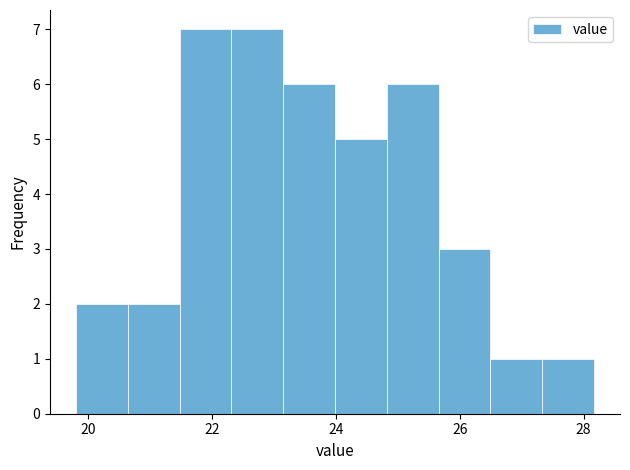

Reading left to right, list every bar in this chart as the range it spans on the x-axis followed by its height. Neither the bar edges nor the heights are printed on the chart, so give them approximately, as read against the axes.

19.8 to 20.6: 2
20.6 to 21.4: 2
21.4 to 22.4: 7
22.4 to 23.2: 7
23.2 to 24.0: 6
24.0 to 24.8: 5
24.8 to 25.6: 6
25.6 to 26.4: 3
26.4 to 27.4: 1
27.4 to 28.2: 1